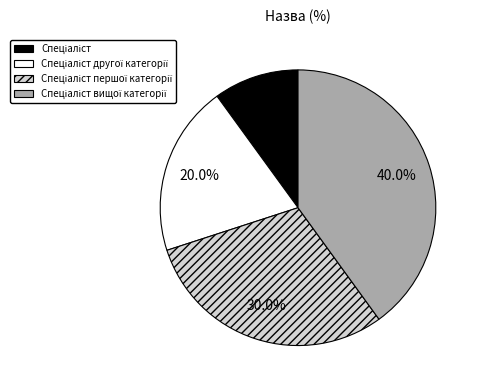

Does Спеціаліст account for over 50% of the chart?

No